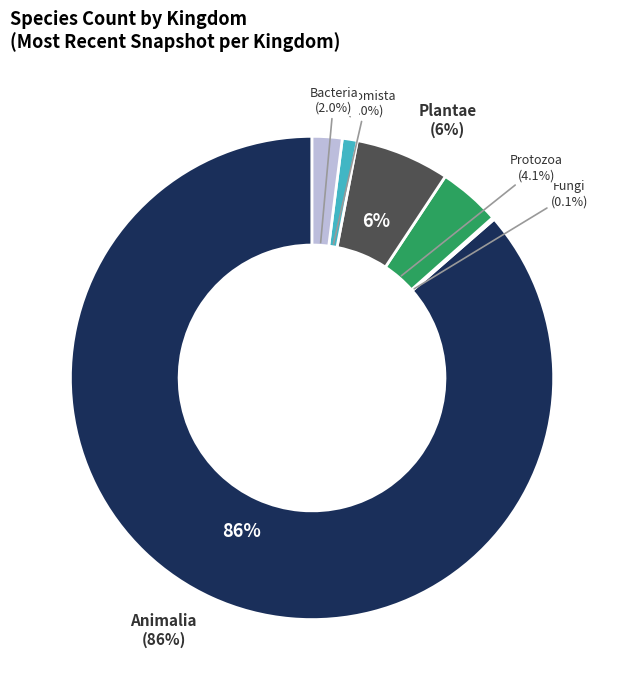

Is it true that 5 is 6% of the pie?

True